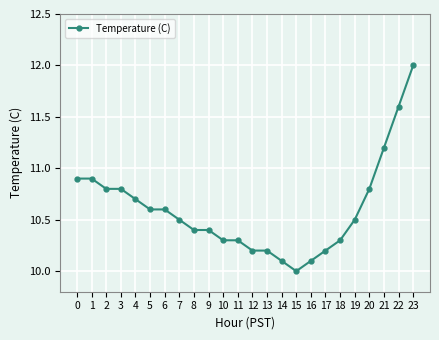

The value at 14 is 4.7. True or false?

False